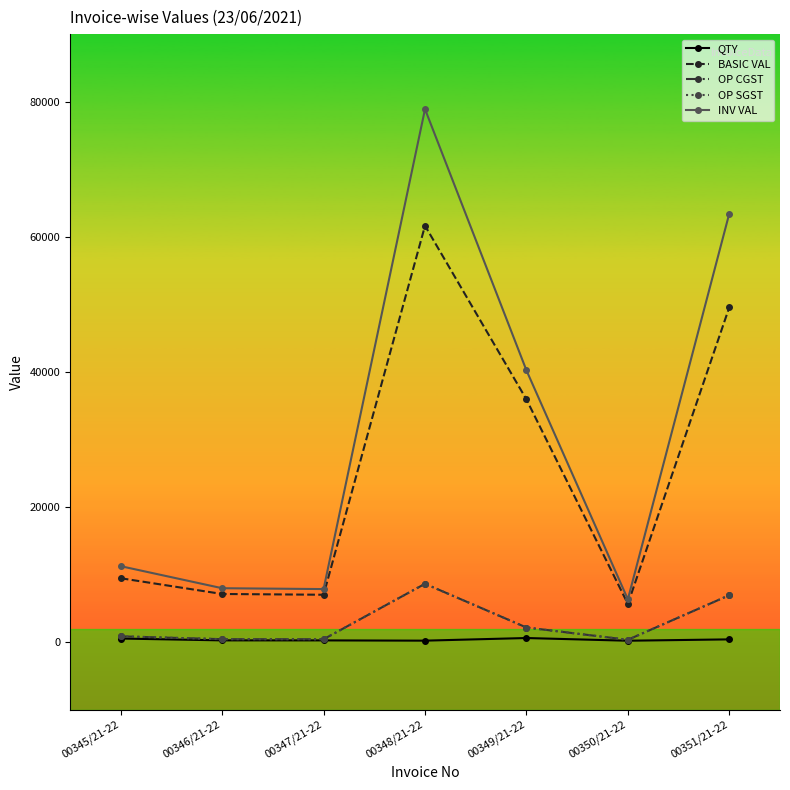

Is this an area chart (filled region under the line)?

No